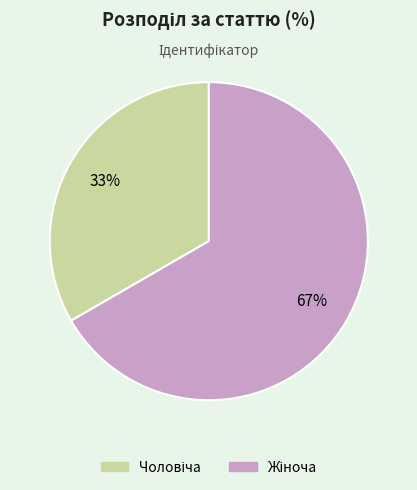

Is there a majority slice in this chart?

Yes